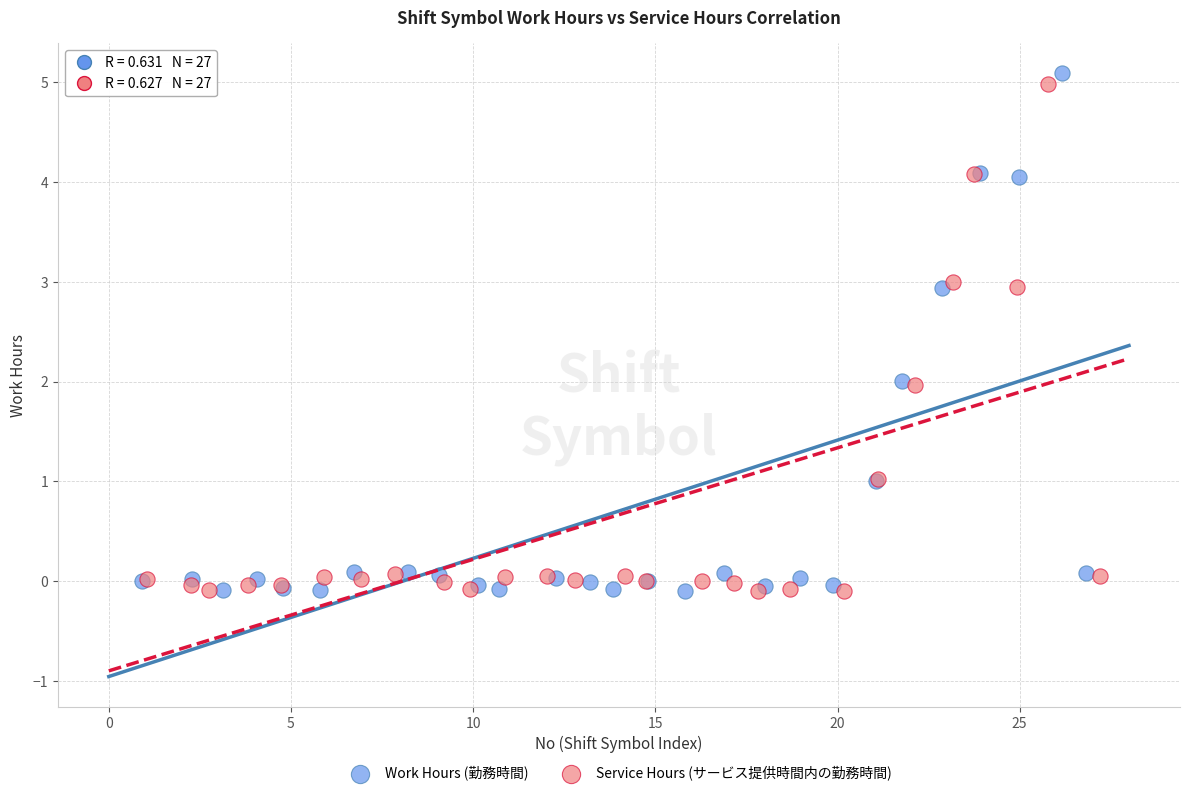

Which series has the widest spread of Y values?

Work Hours (勤務時間)